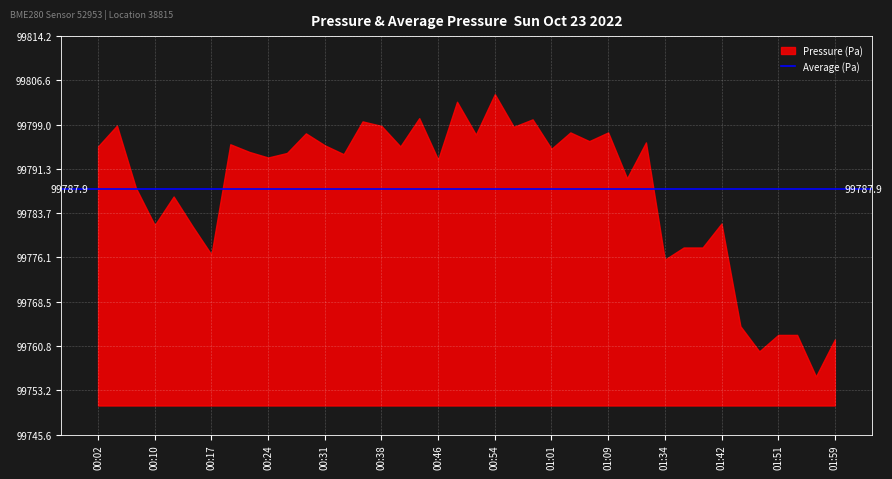

The value at 00:46 is 99792.9. True or false?

True